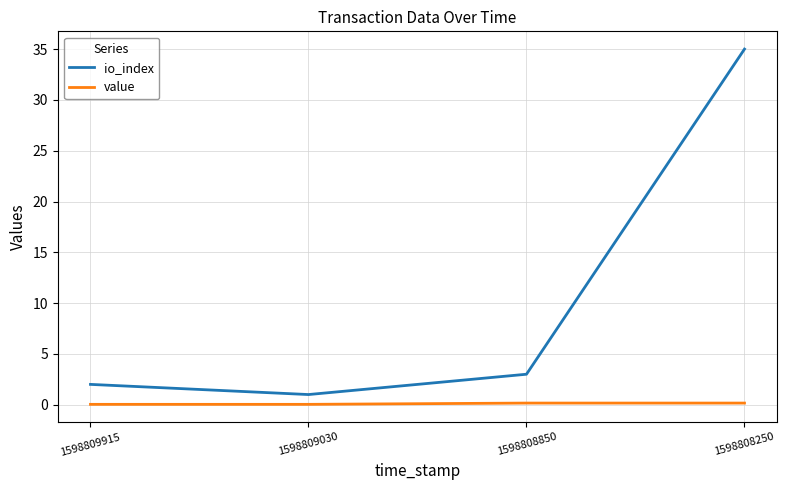

Where is io_index nearest to the value 18?

1598808850